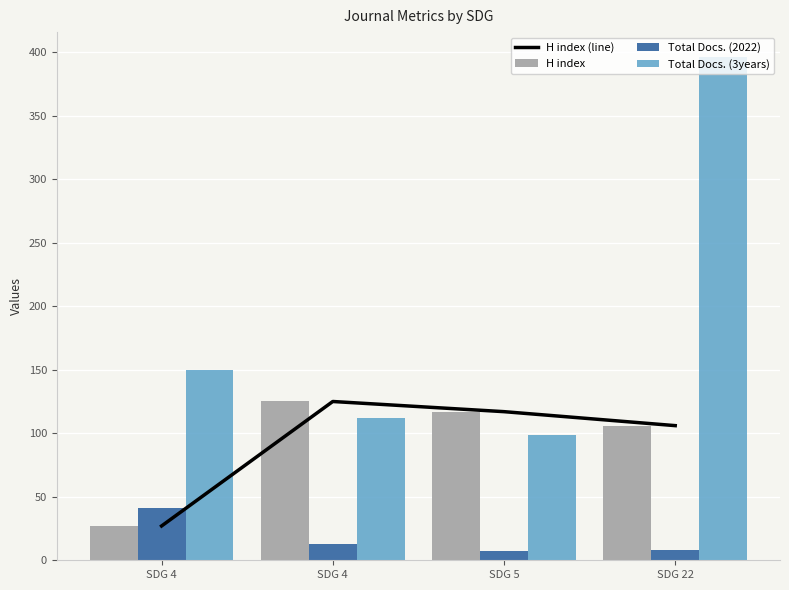

Reading right to left, what are all the values shown in this chart?

H index (line): SDG 22=106	SDG 5=117	SDG 4=125	SDG 4=27
H index: SDG 22=106	SDG 5=117	SDG 4=125	SDG 4=27
Total Docs. (2022): SDG 22=8	SDG 5=7	SDG 4=13	SDG 4=41
Total Docs. (3years): SDG 22=396	SDG 5=99	SDG 4=112	SDG 4=150